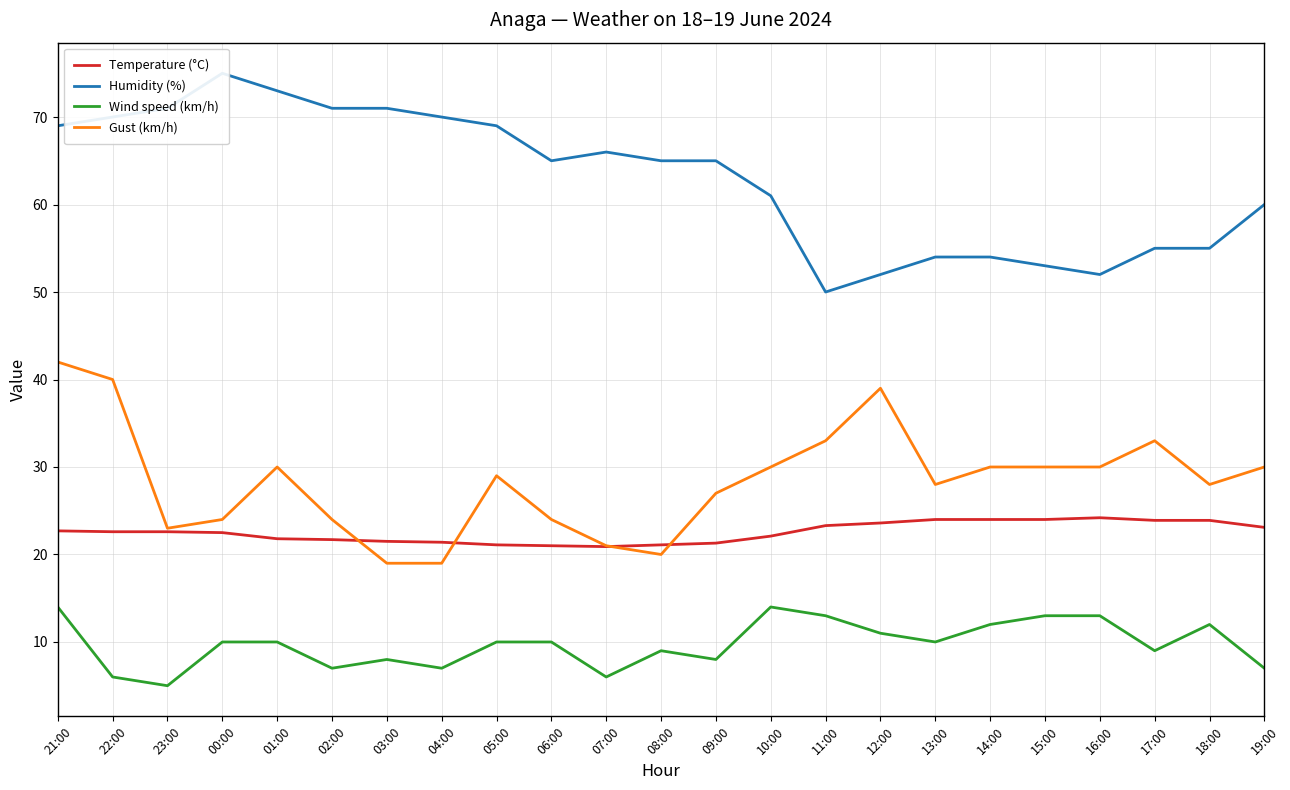

In Humidity (%), how many points are lower than both neighbors (excluding endpoints)?

3